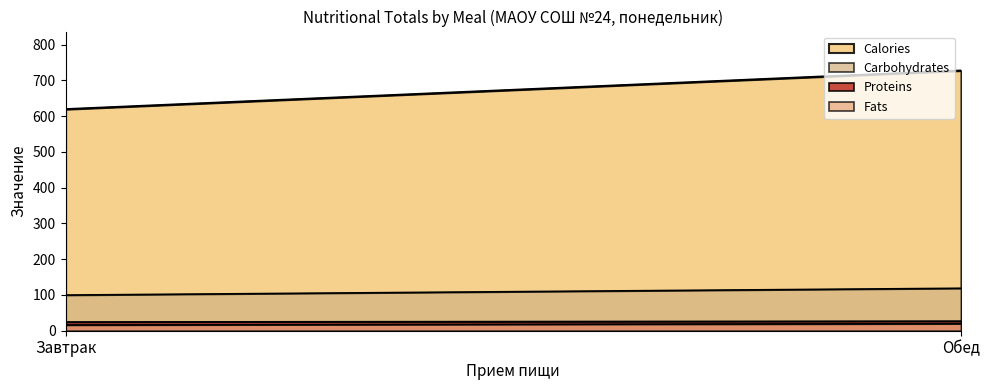

At which label is Proteins closest to 25?

Завтрак